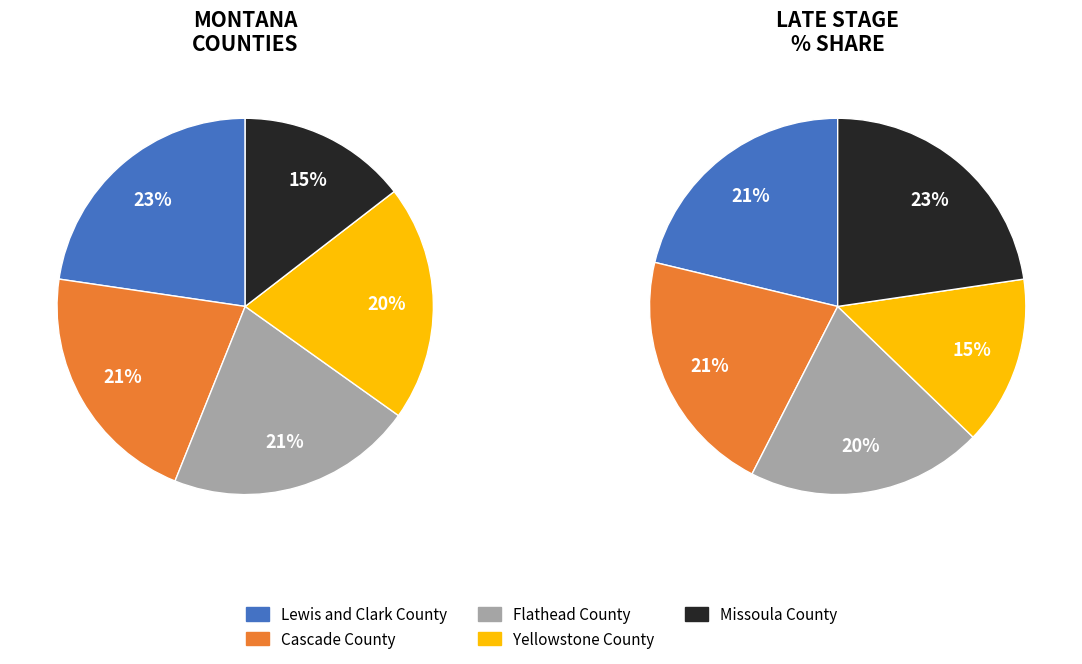

Is it true that Lewis and Clark County is 23% of the pie?

True